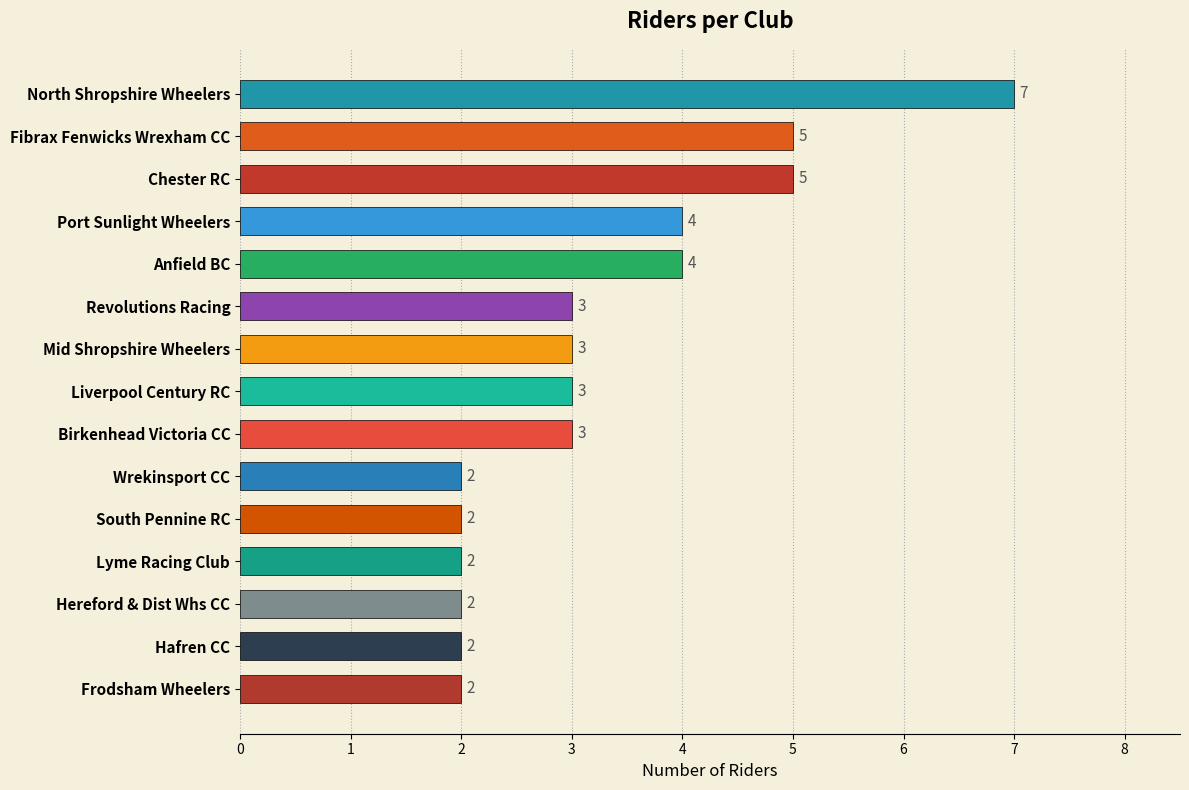

The value at Anfield BC is 4. True or false?

True